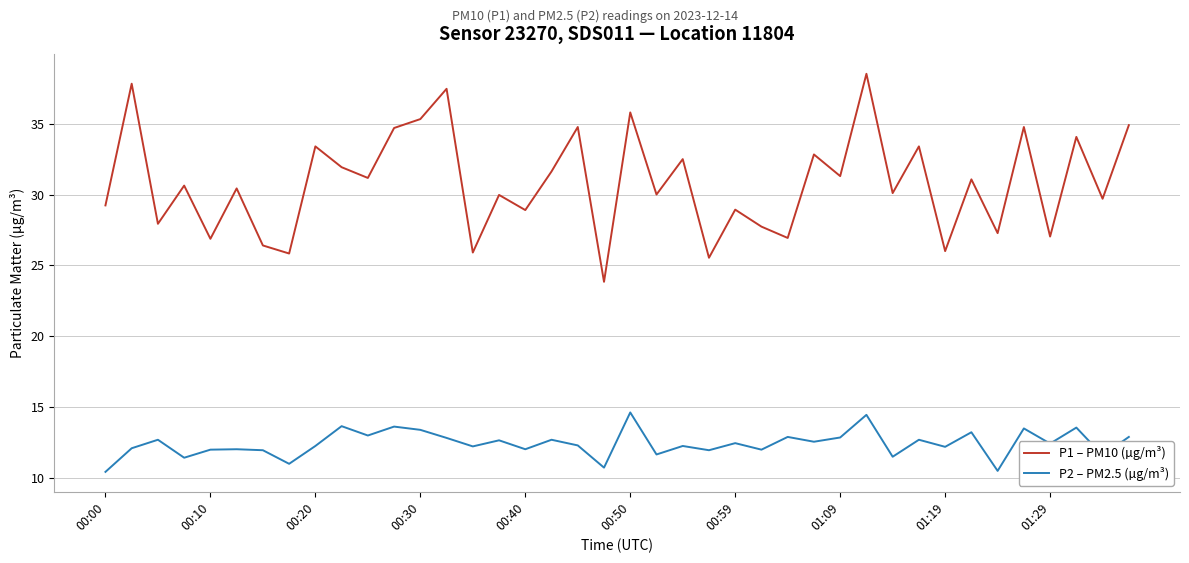

Which series has the widest spread of values?

P1 – PM10 (µg/m³)